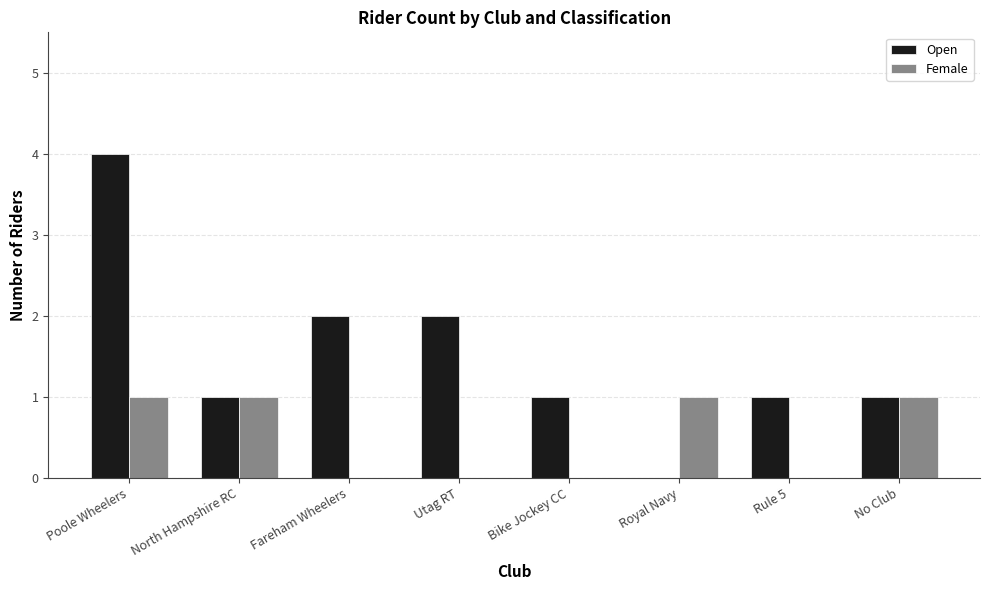

Which series has the largest range (max minus min)?

Open